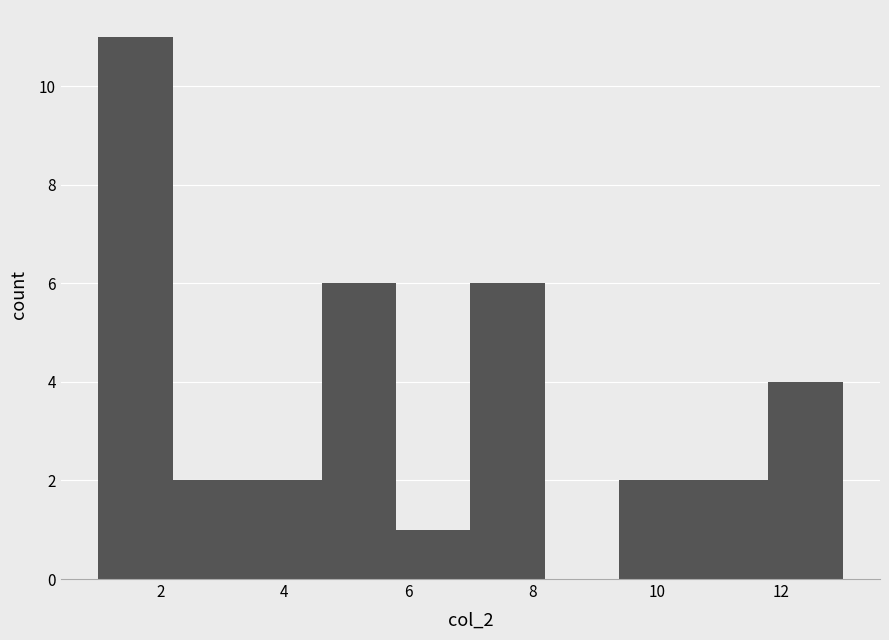

What is the height of the bar covering 9.4 to 10.6 on the x-axis? The values are not printed on the chart, so give them approximately, as read against the axis.

2